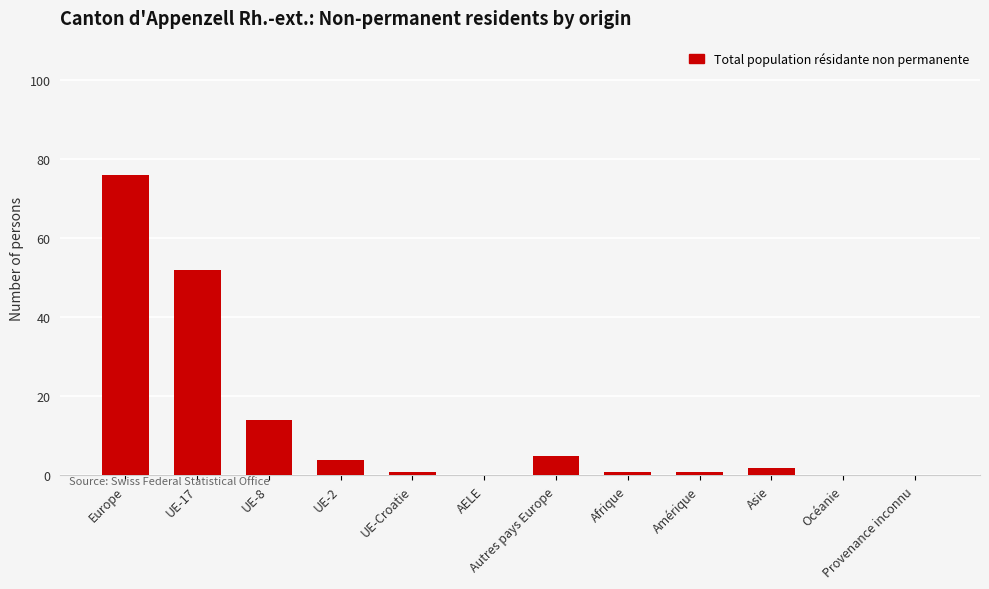

Is it true that the value at Asie is 2?

True